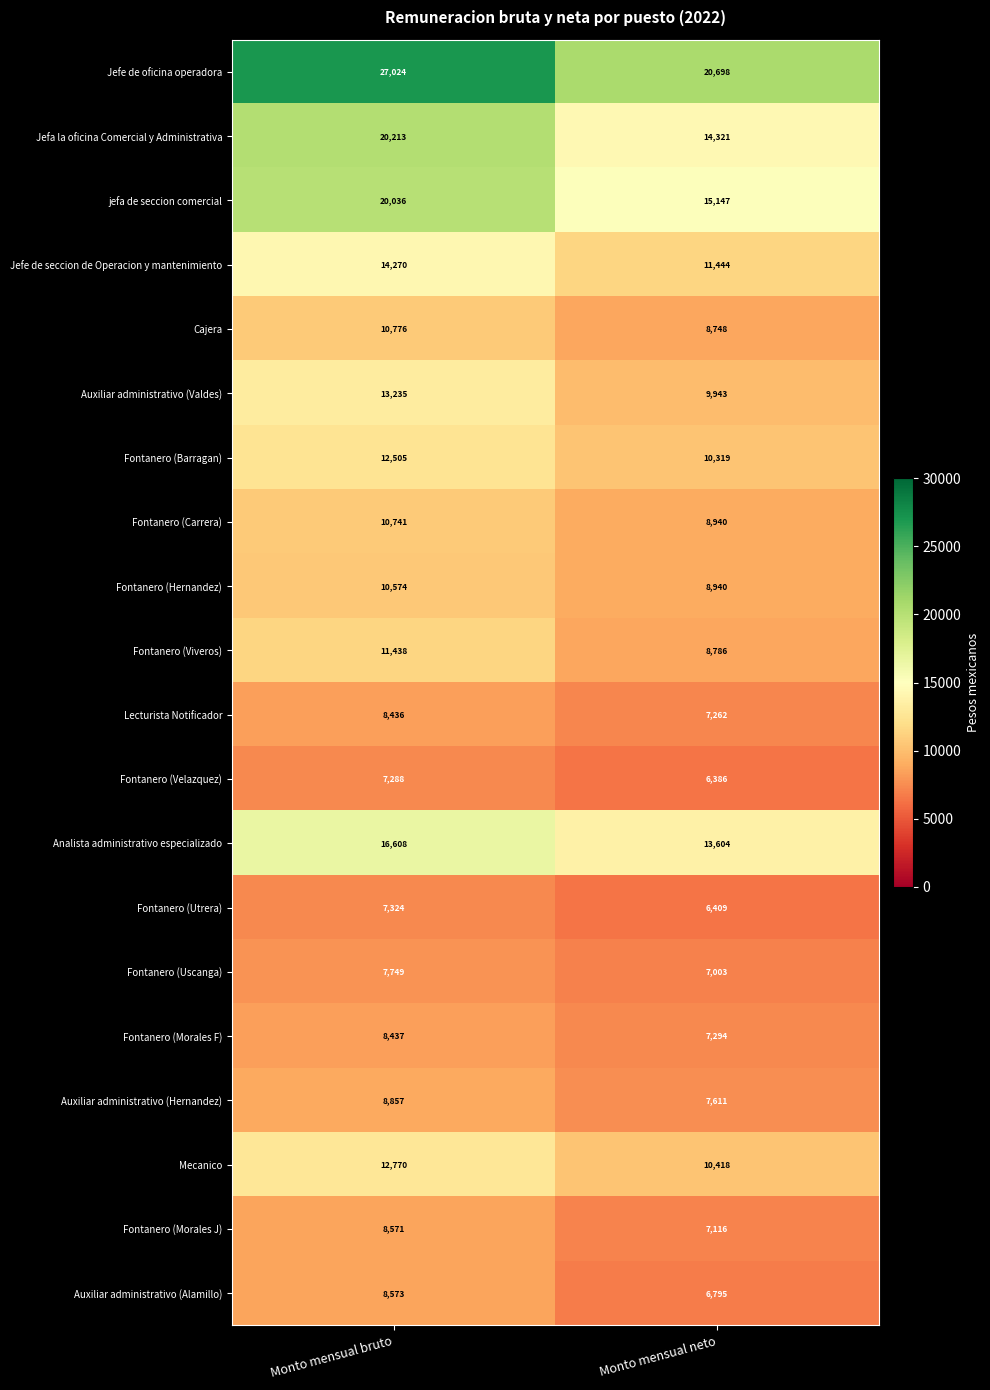

Is it true that Lecturista Notificador equals 3088 at Monto mensual bruto?

False